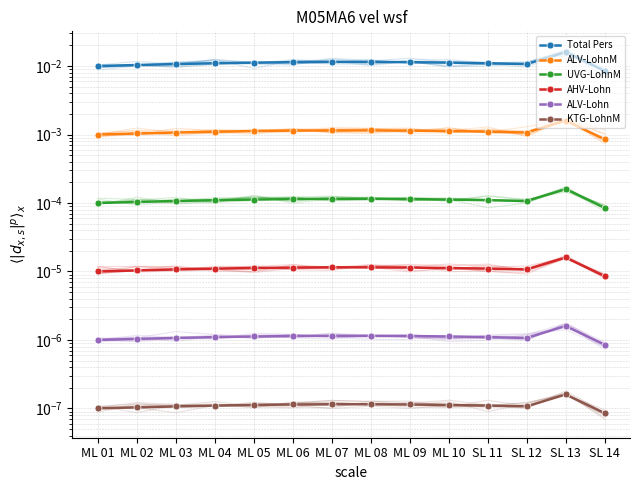

The AHV-Lohn series shows 0.0 at ML 10. True or false?

False